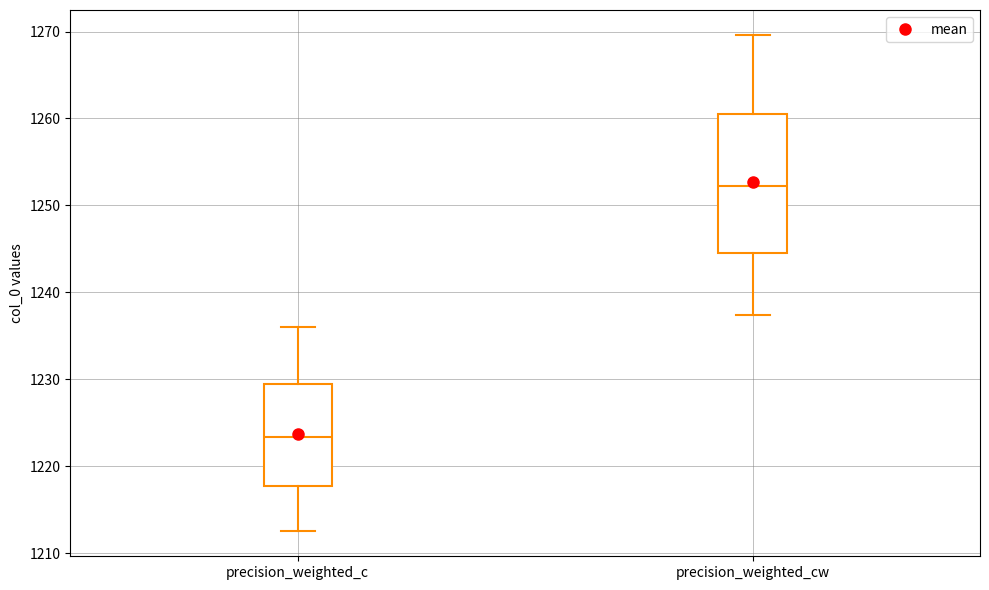

Reading left to right, read every box against the y-axis: the position of its median line, the range the box covers, and the ends of its whiskers. The values are not printed on the chart, so give them approximately, as read against the axis.

precision_weighted_c: median 1223, box 1218 to 1229, whiskers 1213 to 1236
precision_weighted_cw: median 1252, box 1245 to 1261, whiskers 1237 to 1270